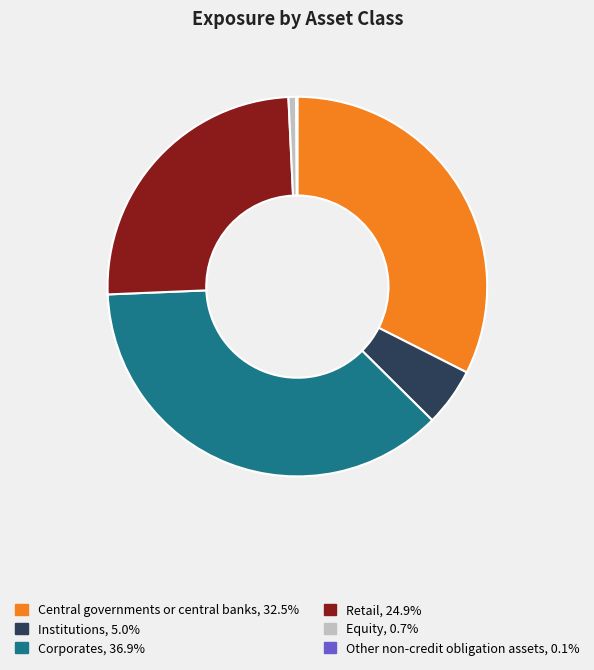

What is the largest slice in the pie chart?

Corporates